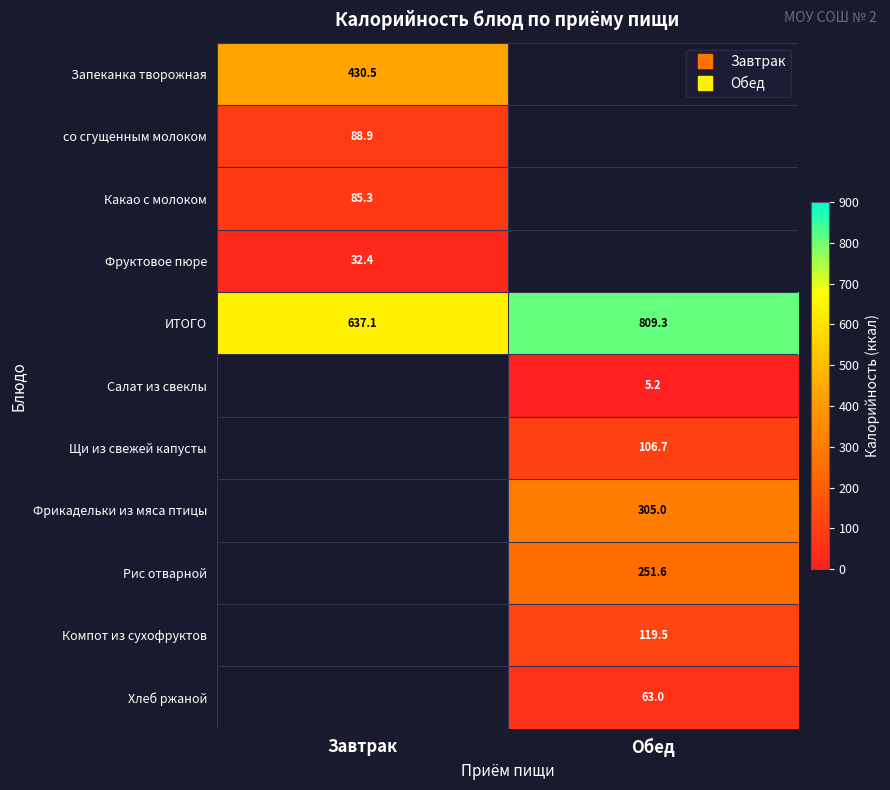

How many positive values does the Фрикадельки из мяса птицы series have?

1